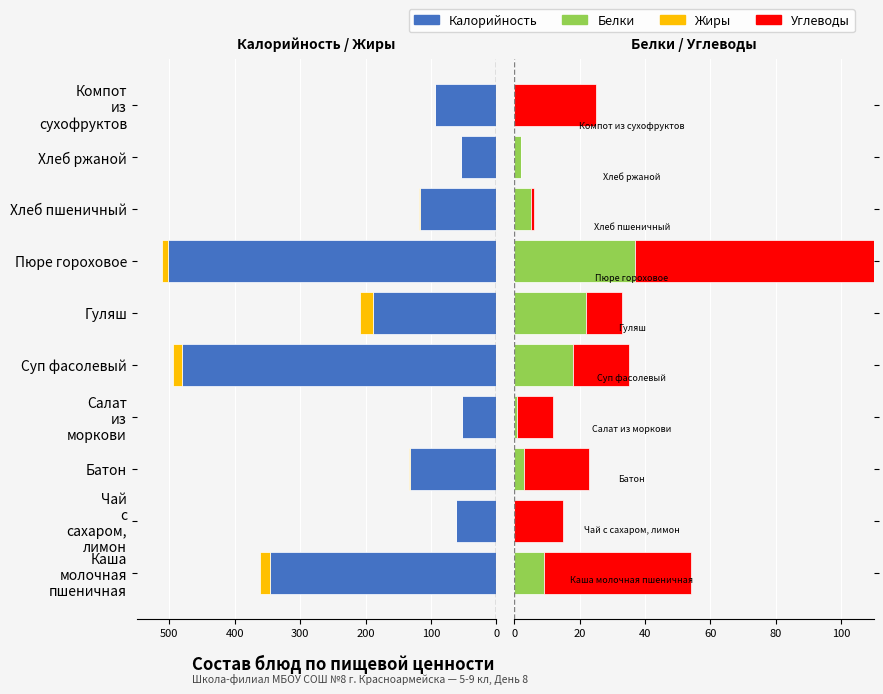

The value of Углеводы at Суп фасолевый is 17. True or false?

True